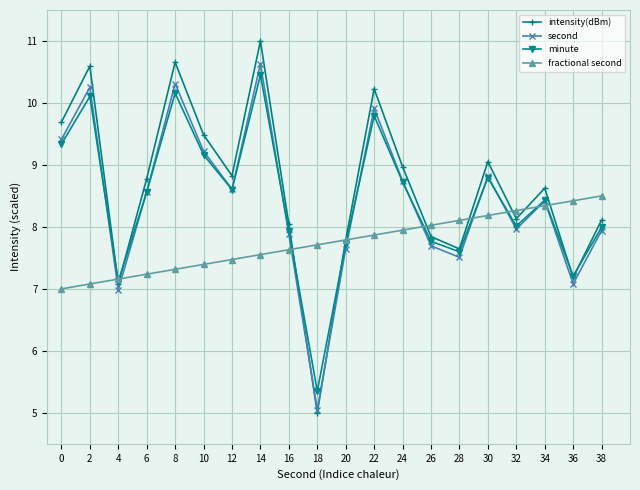

Count the number of categories in the chart.

20